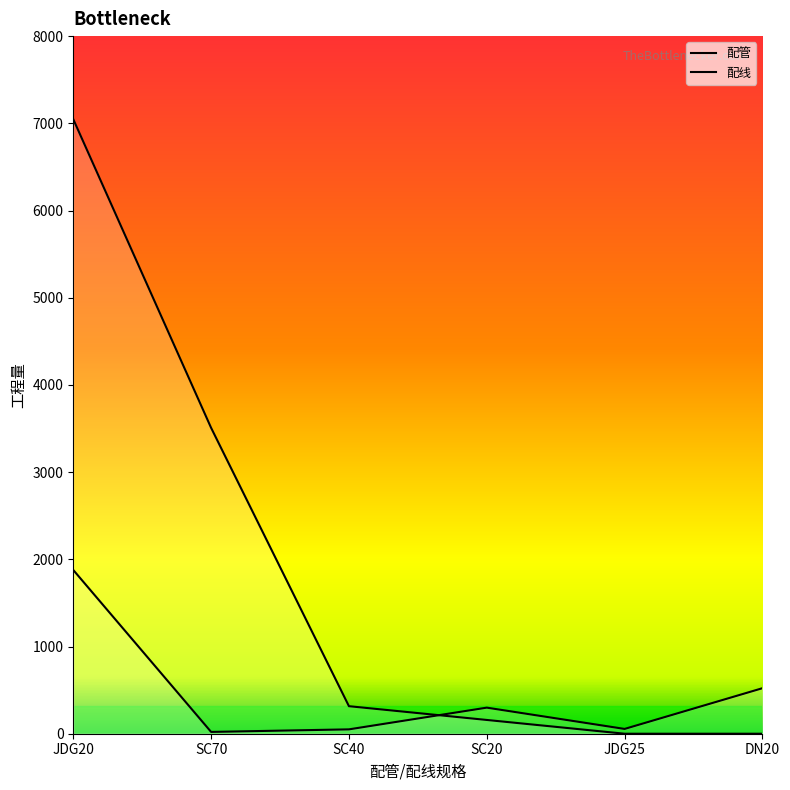

Count the number of categories in the chart.

6